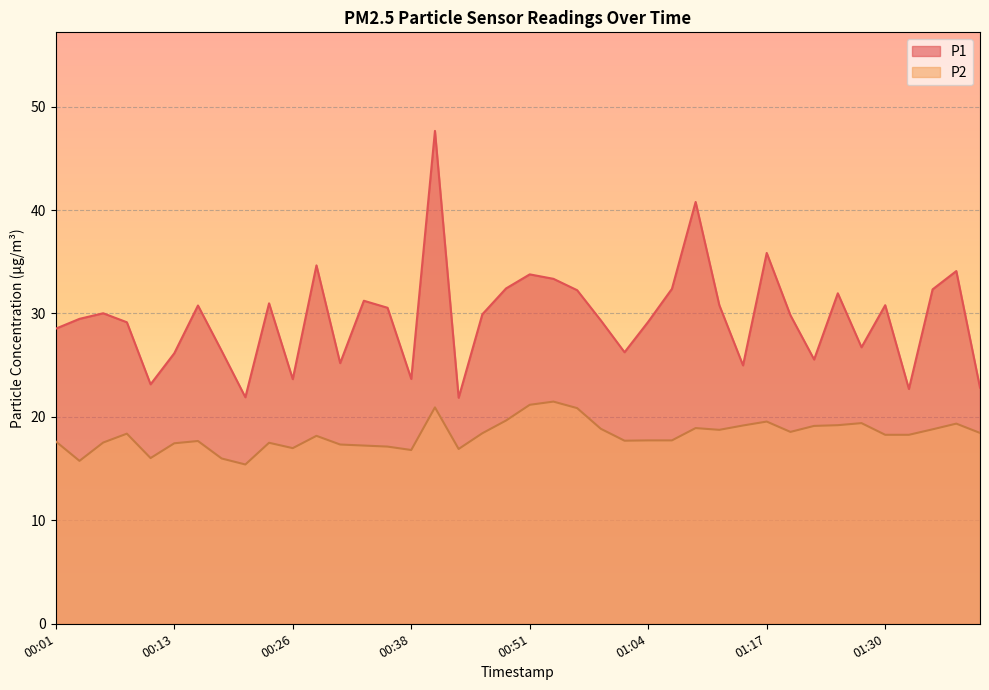

True or false: P1 and P2 cross at least once.

False